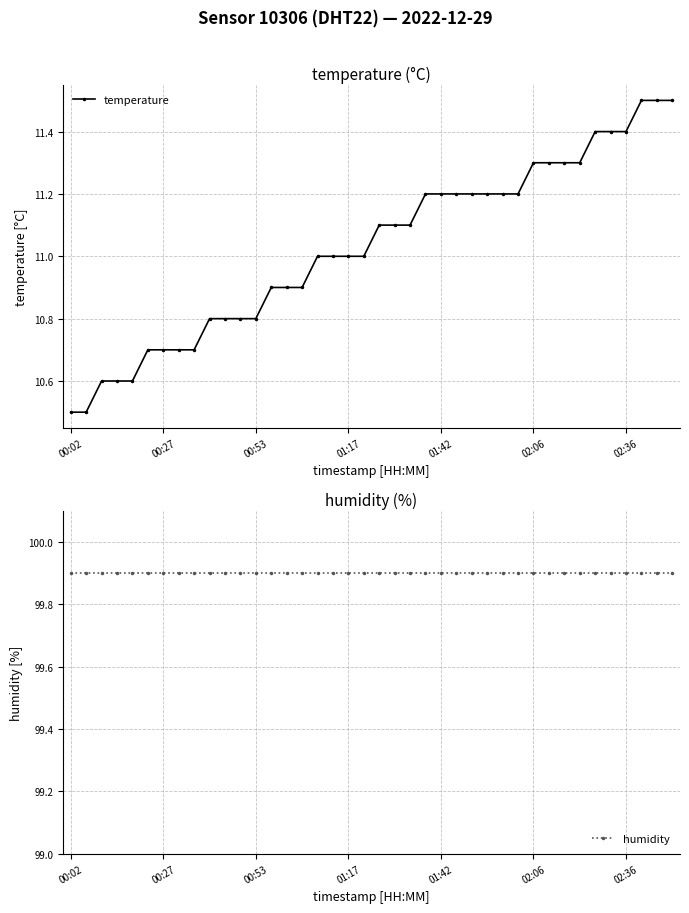

What is the value of the temperature point at the 11th from the left?

10.8